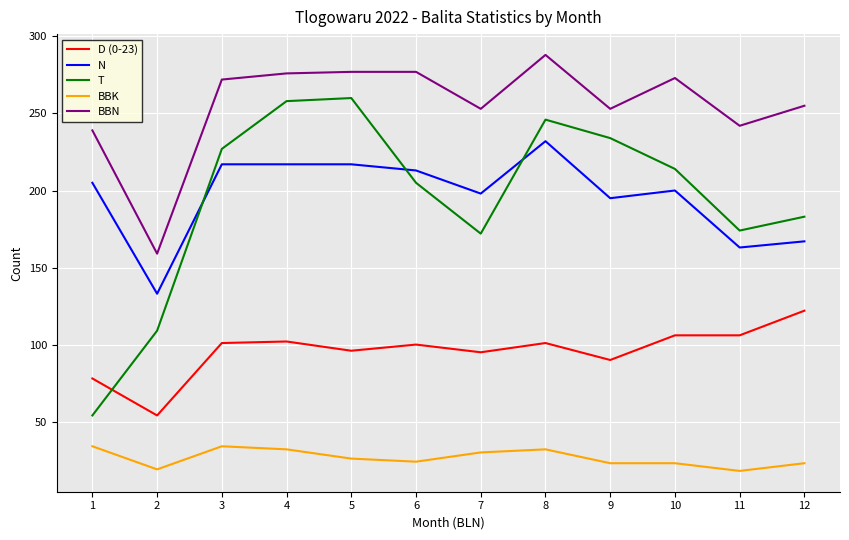

At which category does N reach its first local valley?

2